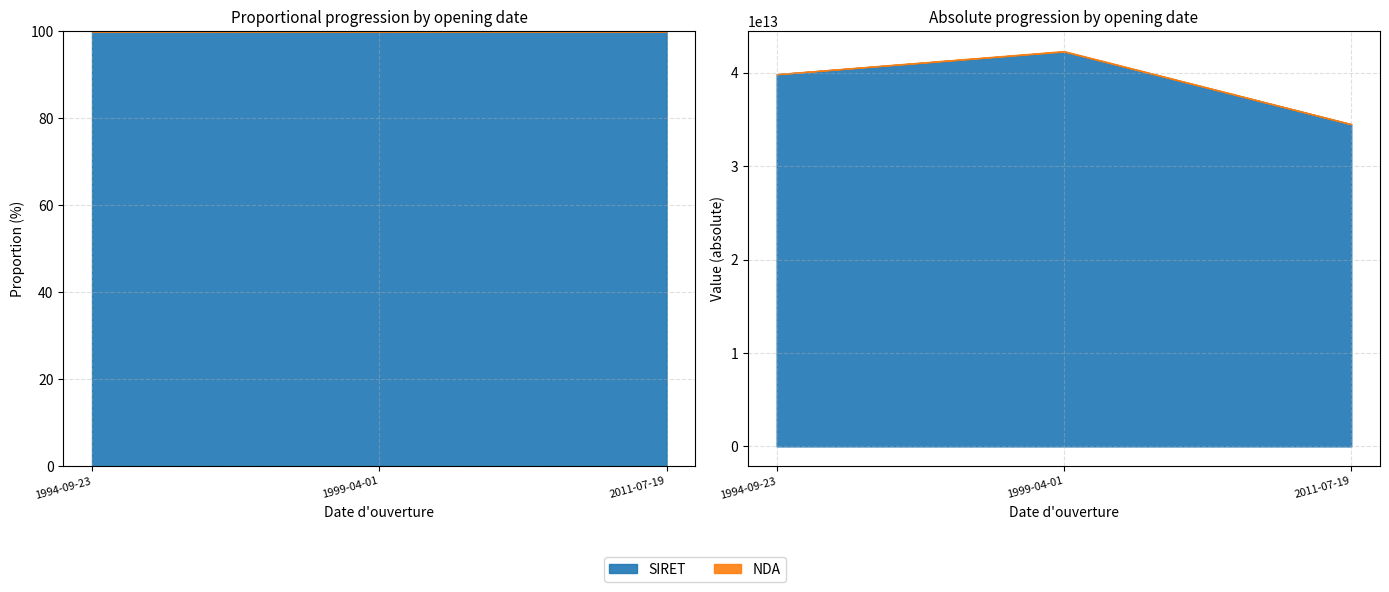

Between 1994-09-23 and 2011-07-19, which series saw the biggest shift?

SIRET